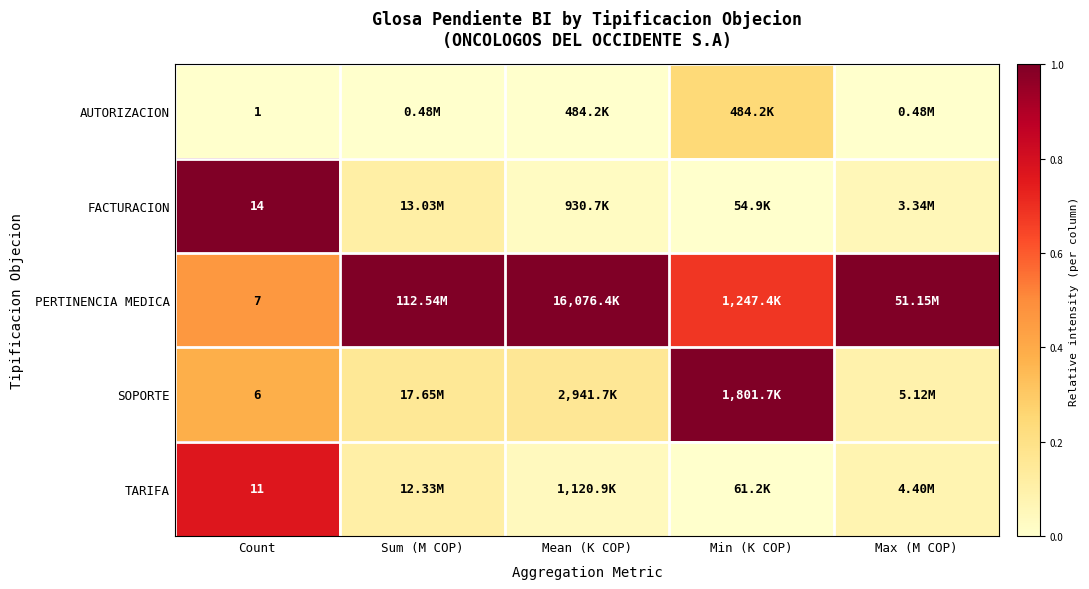

At Min (K COP), list the series in order from smallest to largest.

FACTURACION, TARIFA, AUTORIZACION, PERTINENCIA MEDICA, SOPORTE